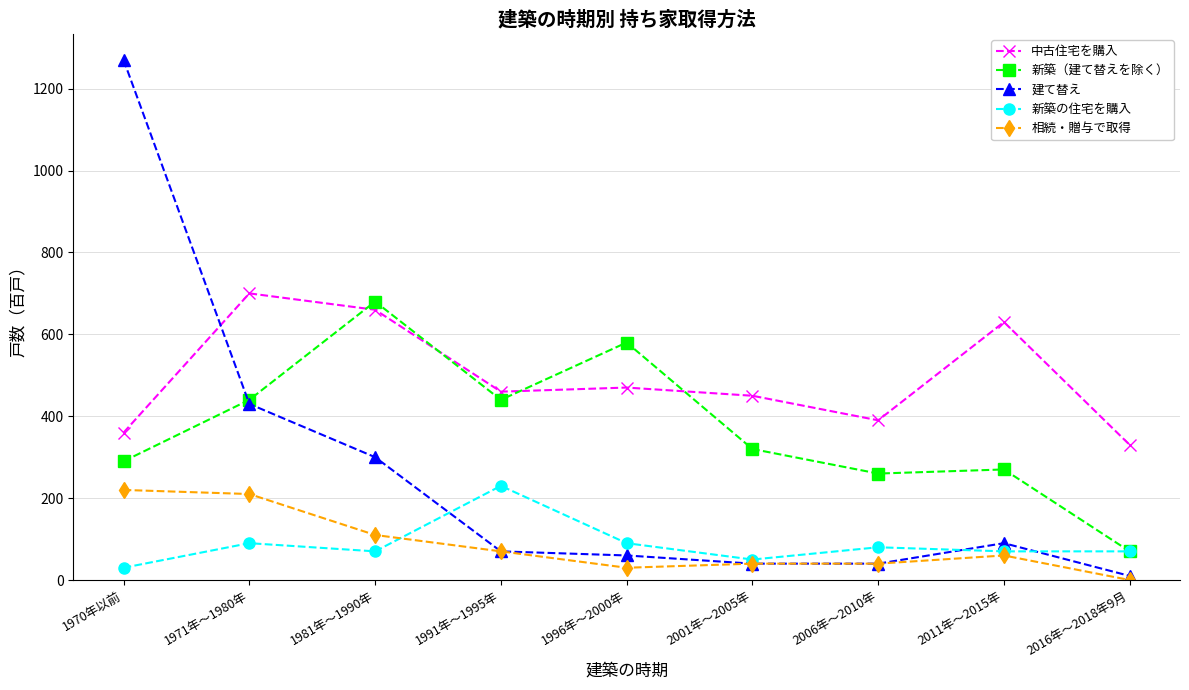

Which series has the largest range (max minus min)?

建て替え